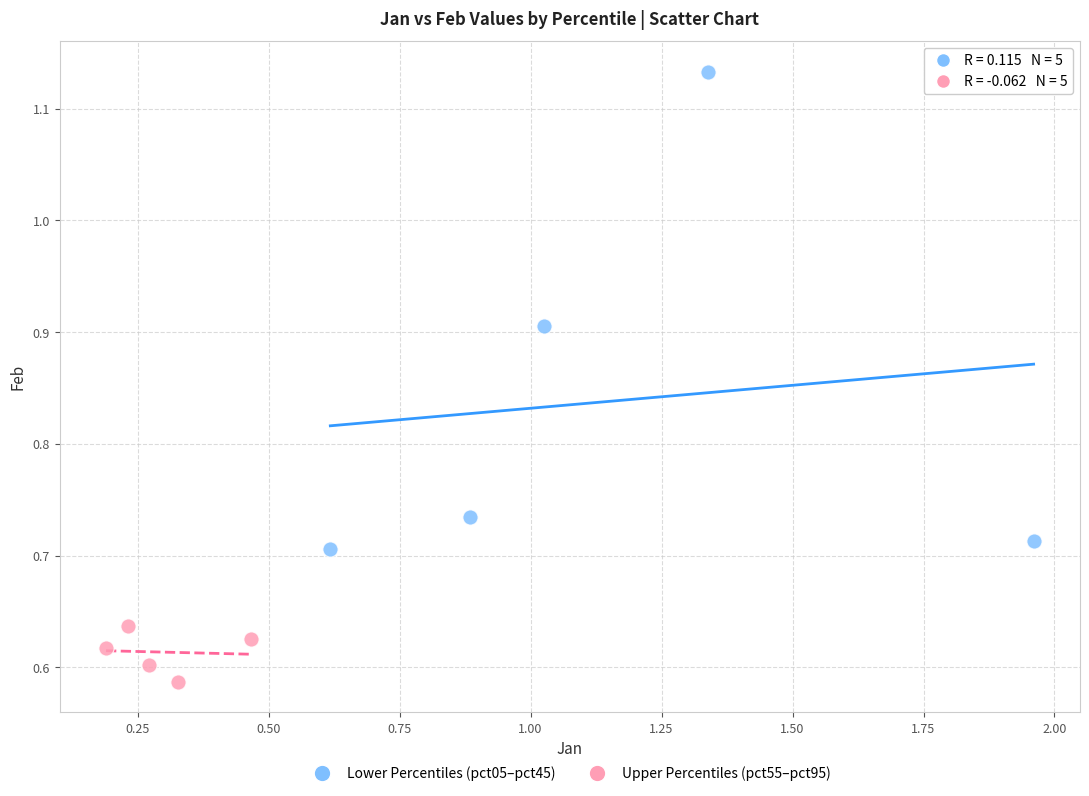

Which series contains the highest Y value?

Lower Percentiles (pct05–pct45)